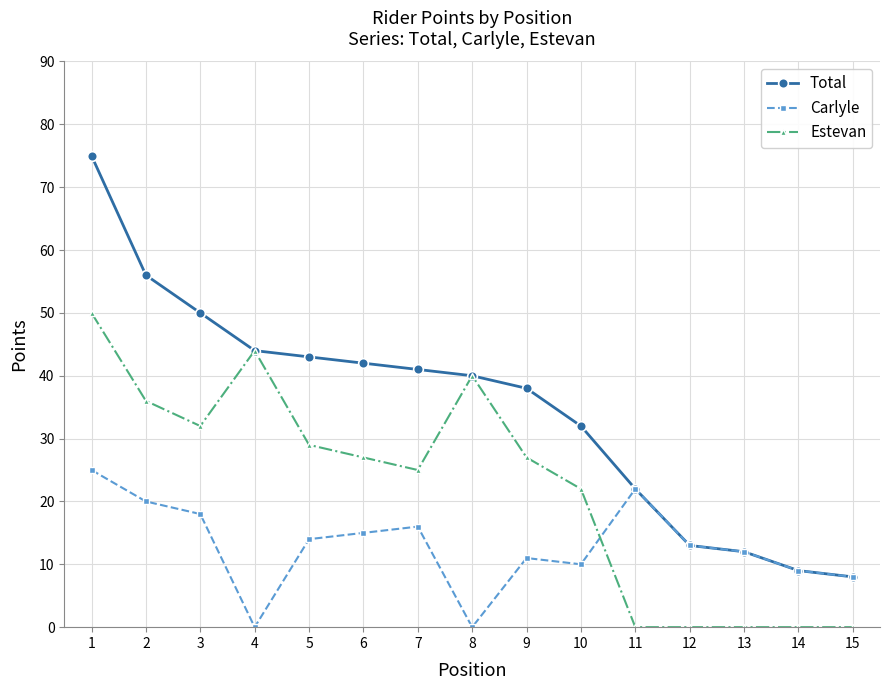

What is the average value of the Estevan series?

22